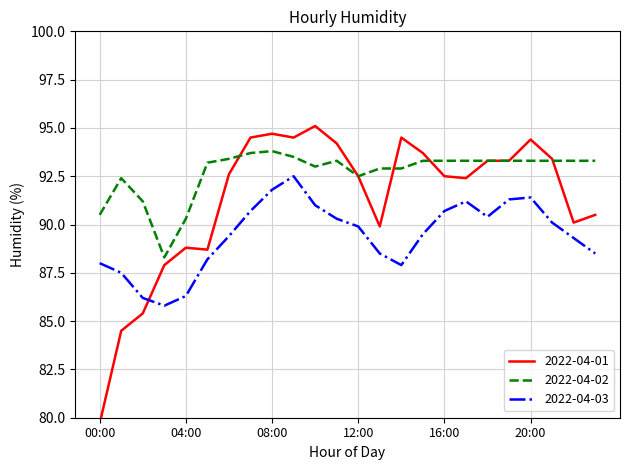

How many intersections are there between 2022-04-01 and 2022-04-03?

1